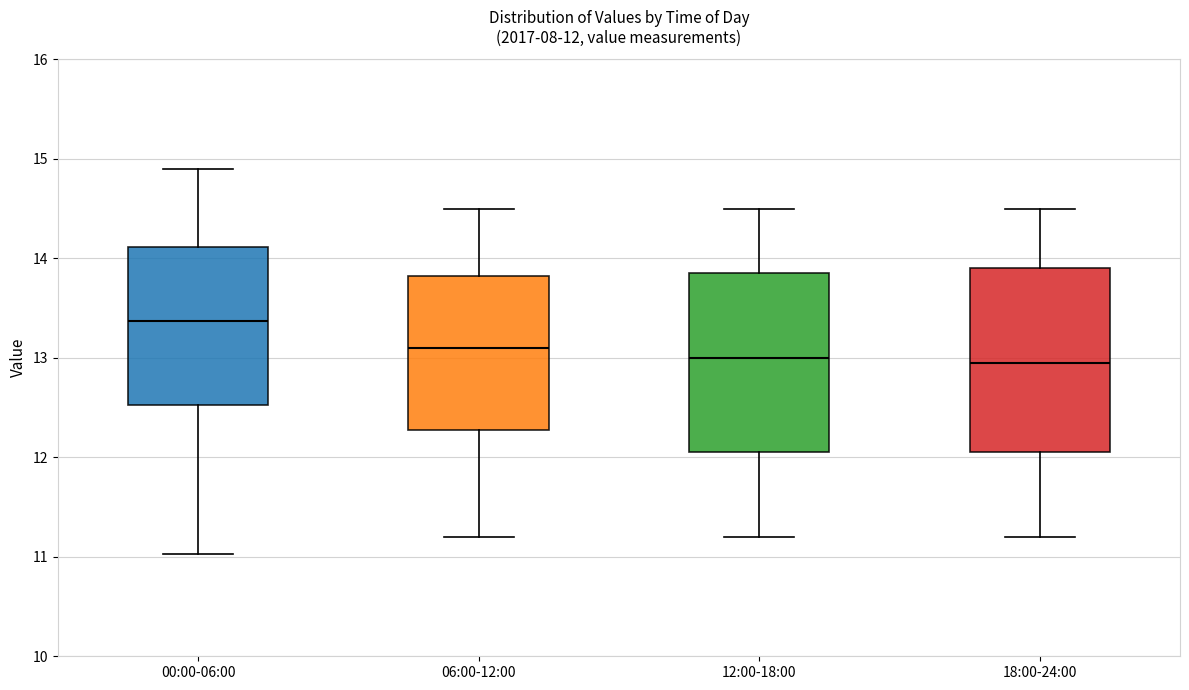

Which box has the highest median line?

00:00-06:00